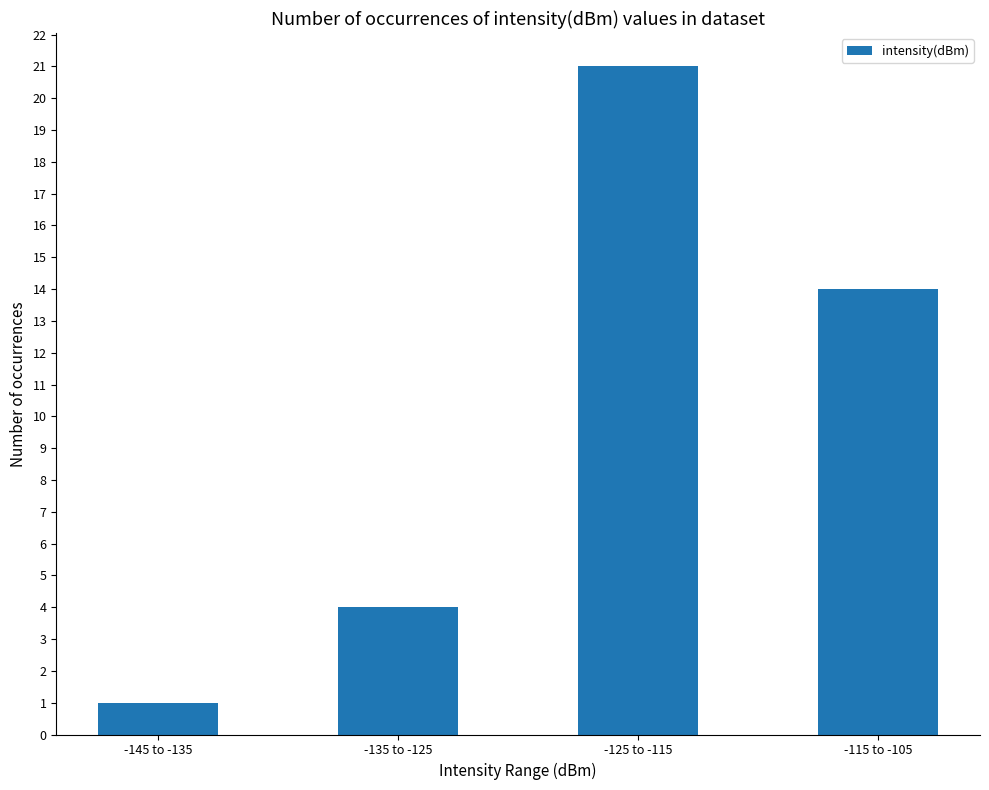

What is the difference between the values at -125 to -115 and -135 to -125?

17